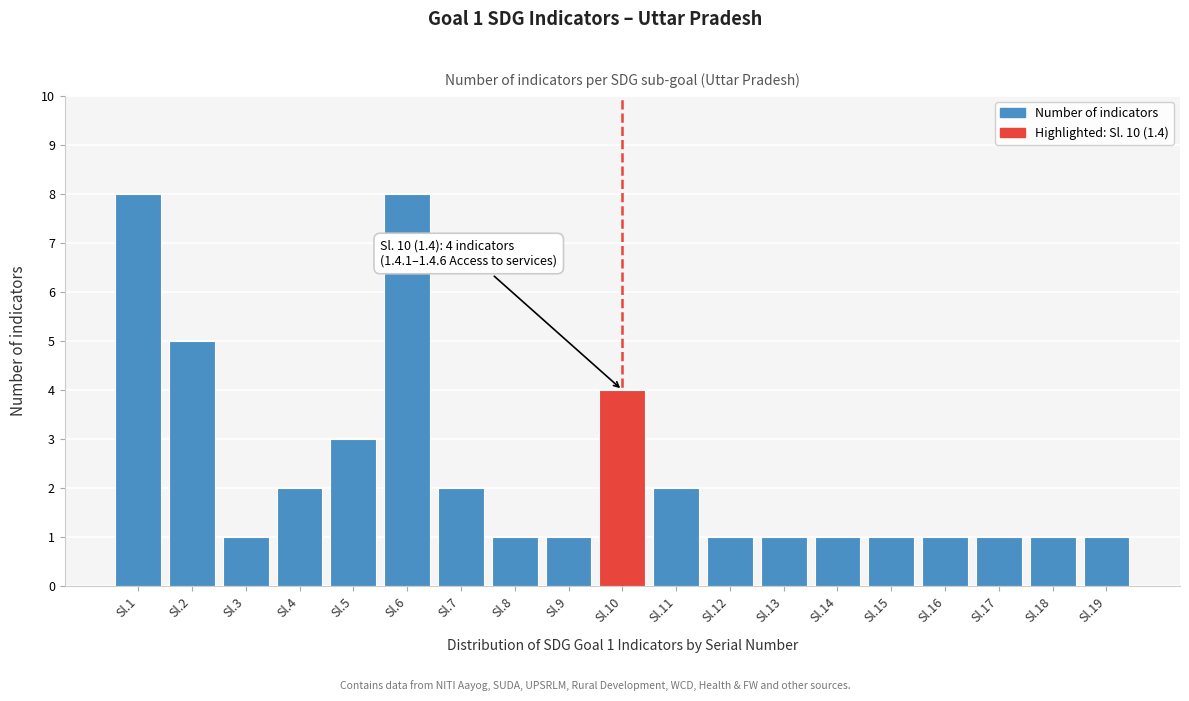

Reading left to right, what are all the values shown in this chart?

Sl.1=8	Sl.2=5	Sl.3=1	Sl.4=2	Sl.5=3	Sl.6=8	Sl.7=2	Sl.8=1	Sl.9=1	Sl.10=4	Sl.11=2	Sl.12=1	Sl.13=1	Sl.14=1	Sl.15=1	Sl.16=1	Sl.17=1	Sl.18=1	Sl.19=1